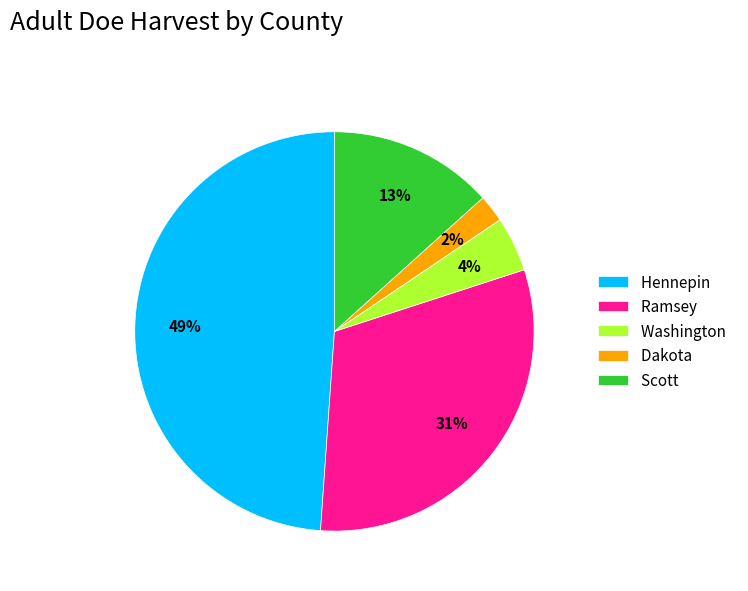

How many segments does this pie chart have?

5